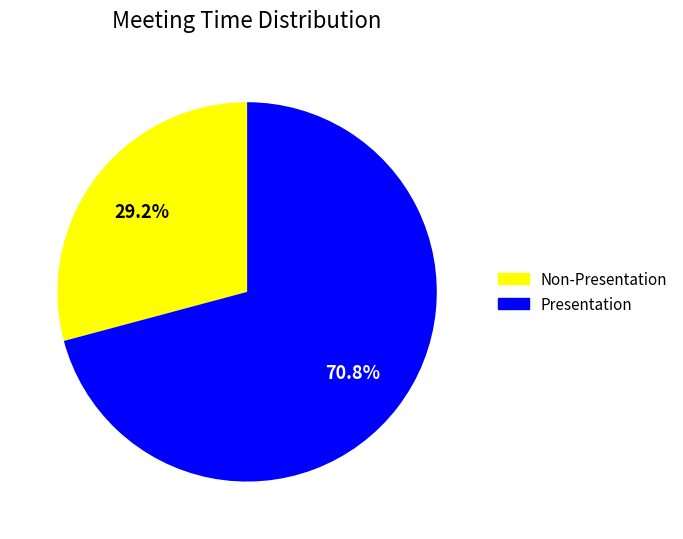

Is there a majority slice in this chart?

Yes